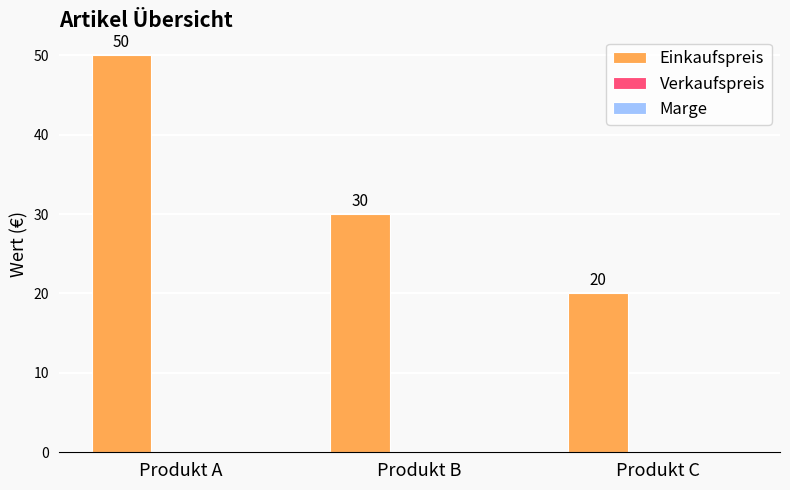

How many bars are there in total?

3